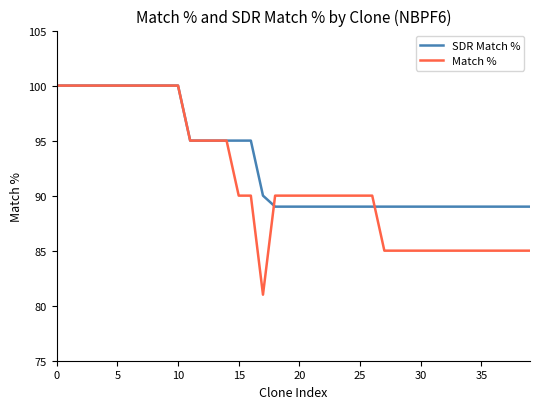

What is the smallest value displayed?

81